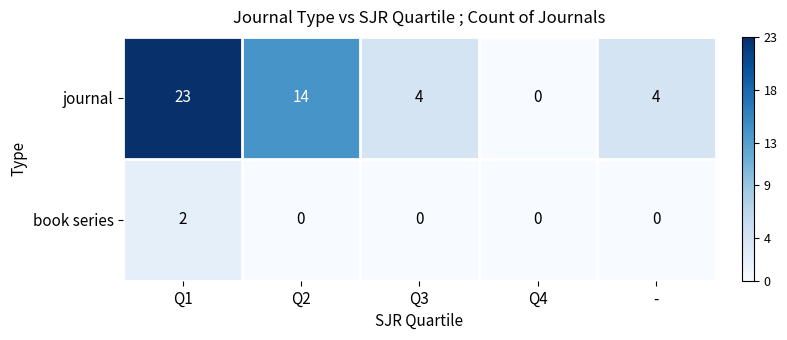

True or false: book series has a value of 1 at -.

False